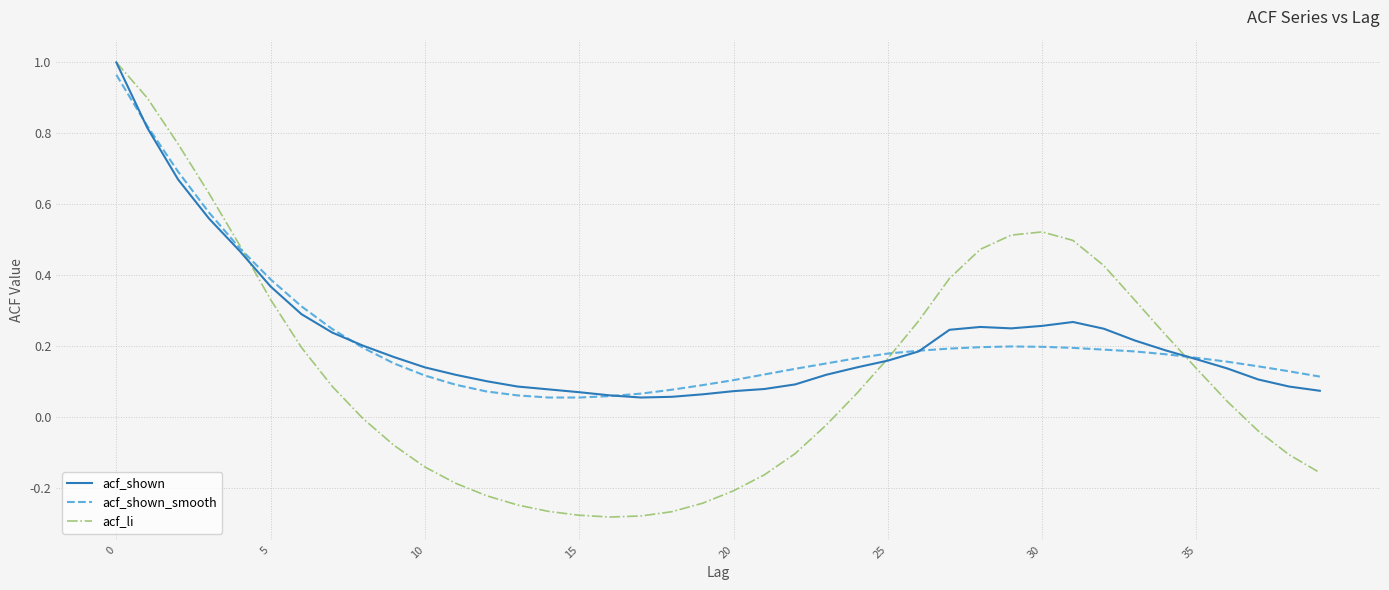

Does the chart have visible grid lines?

Yes